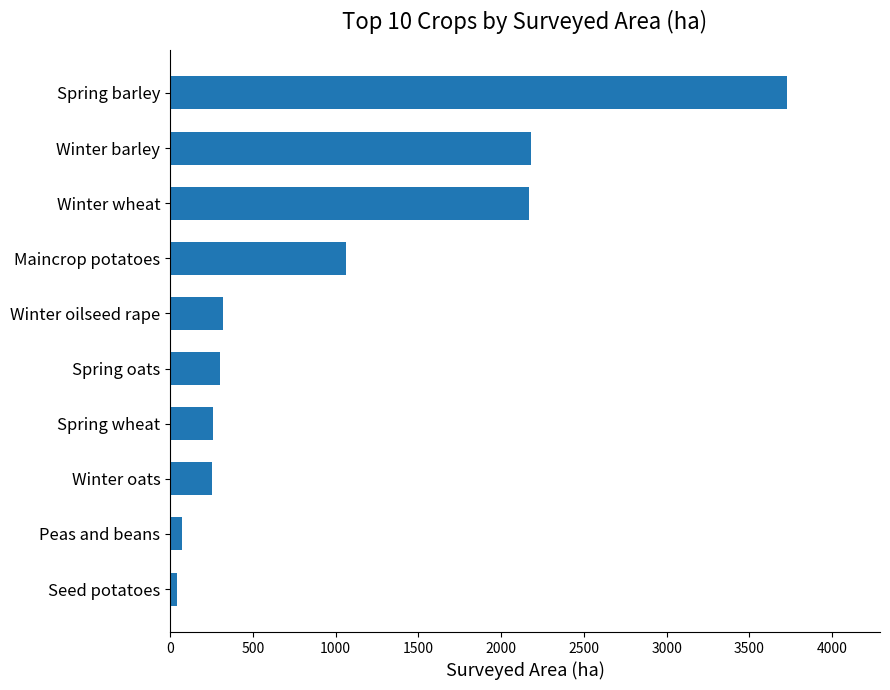

What is the average value?

1039.2